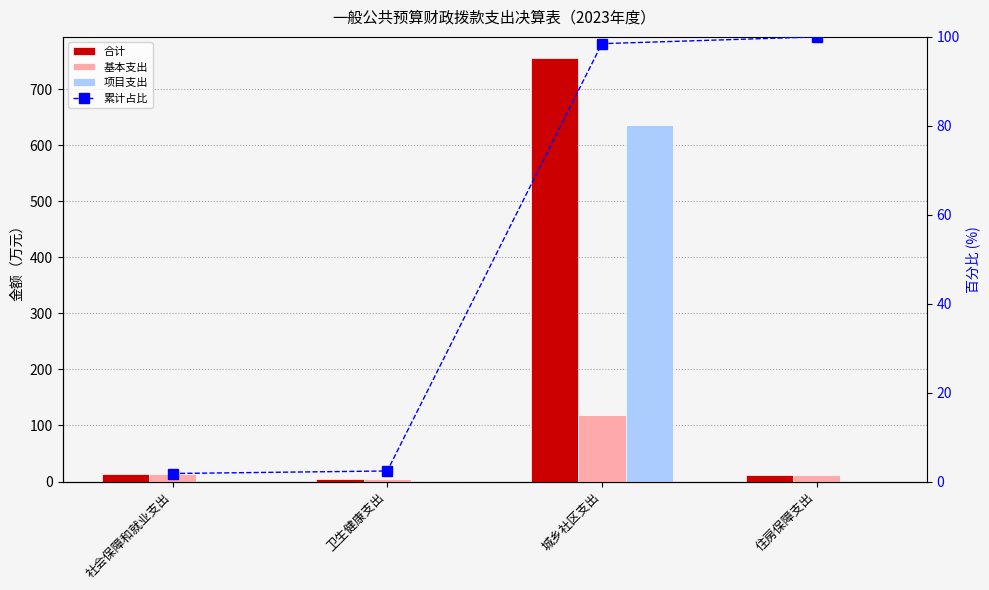

What is the spread (max minus min) of values at 住房保障支出?

100.0